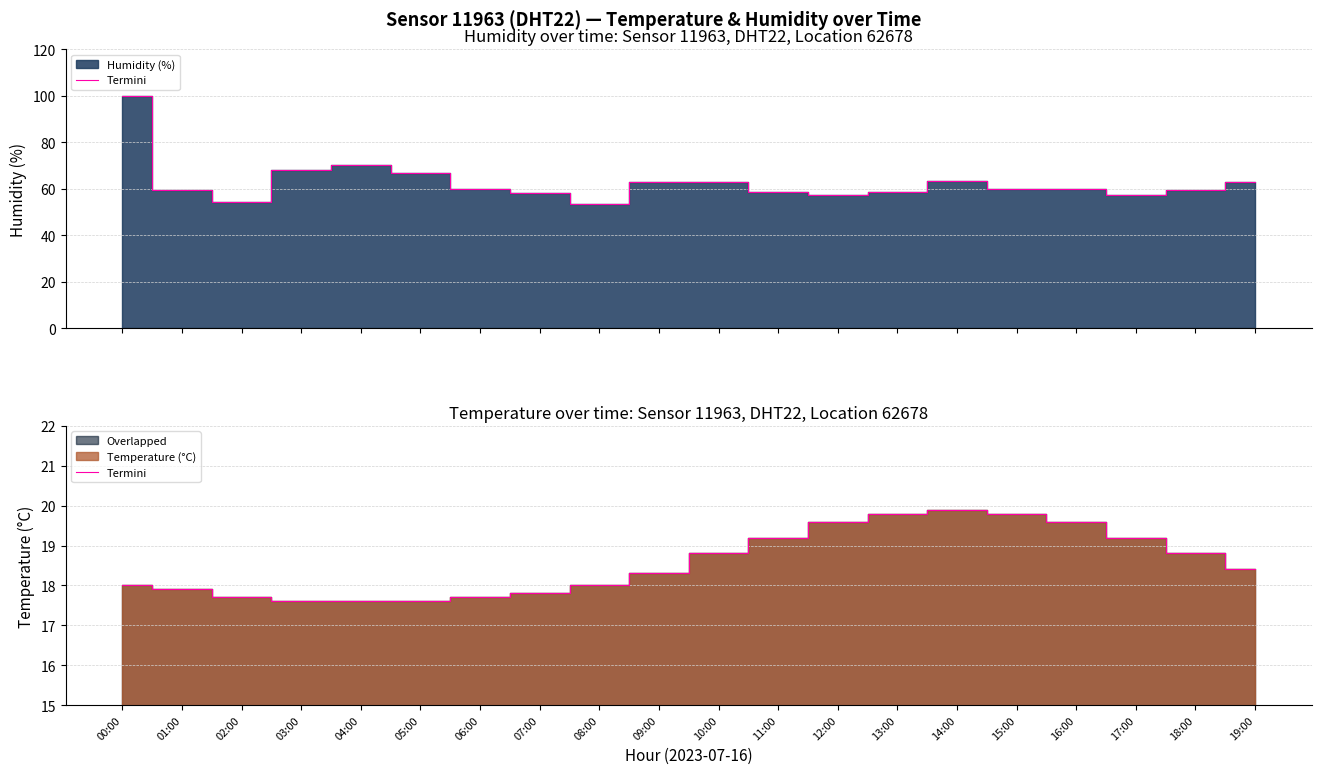

Does the chart display data point markers on the line(s)?

No